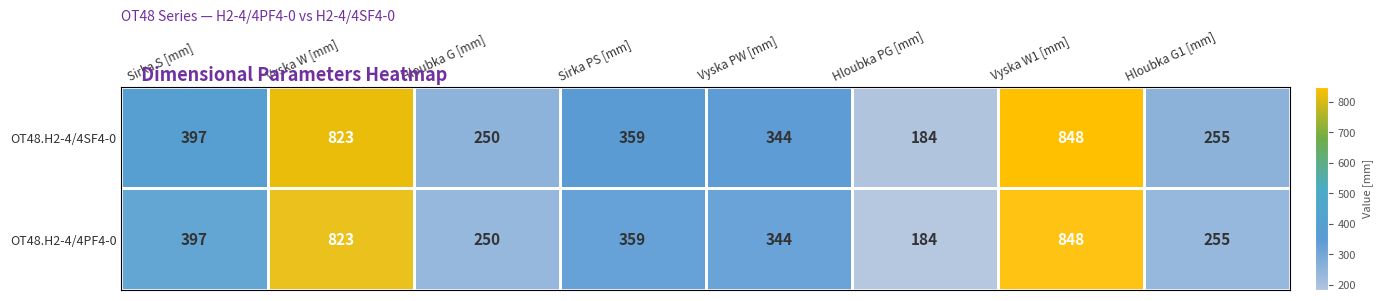

Count the number of categories in the chart.

8